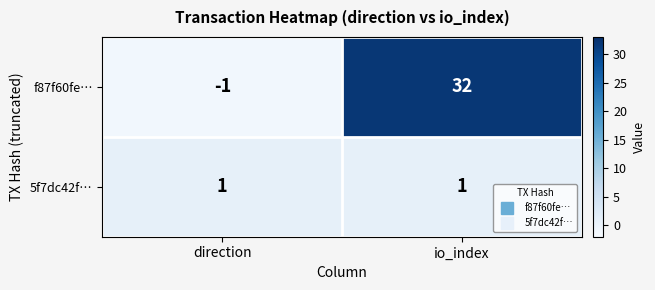

At which category does the chart reach its minimum across all series?

direction